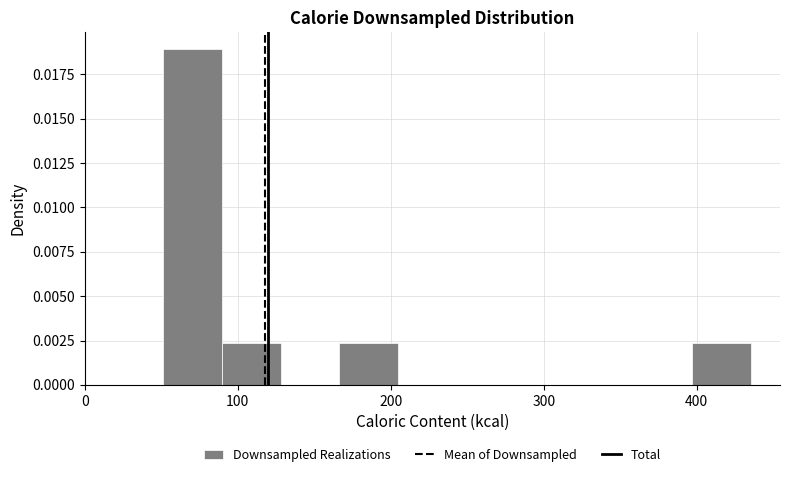

Around what value on the x-axis is the tallest bar? Give the approximate position of its centre, as read against the axis.

70